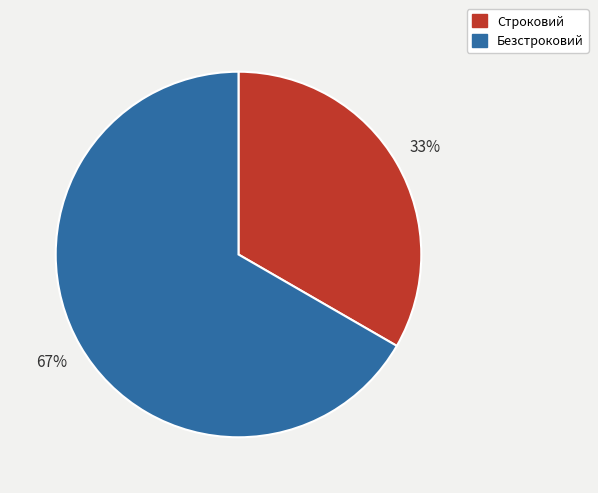

Approximately how many times larger is the value at Безстроковий compared to Строковий?

2.0